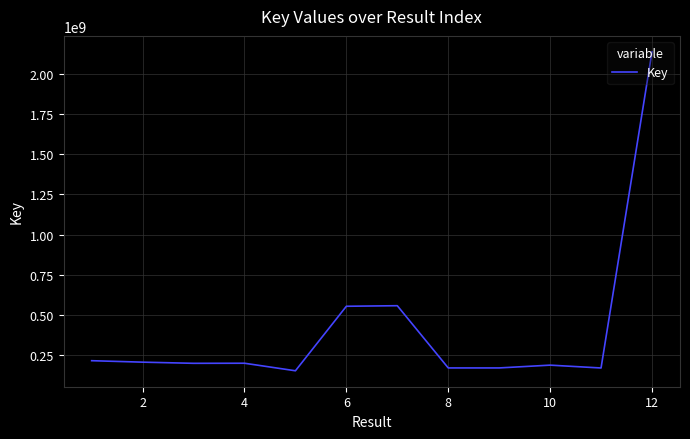

What is the difference between the maximum and minimum values?

1985558701